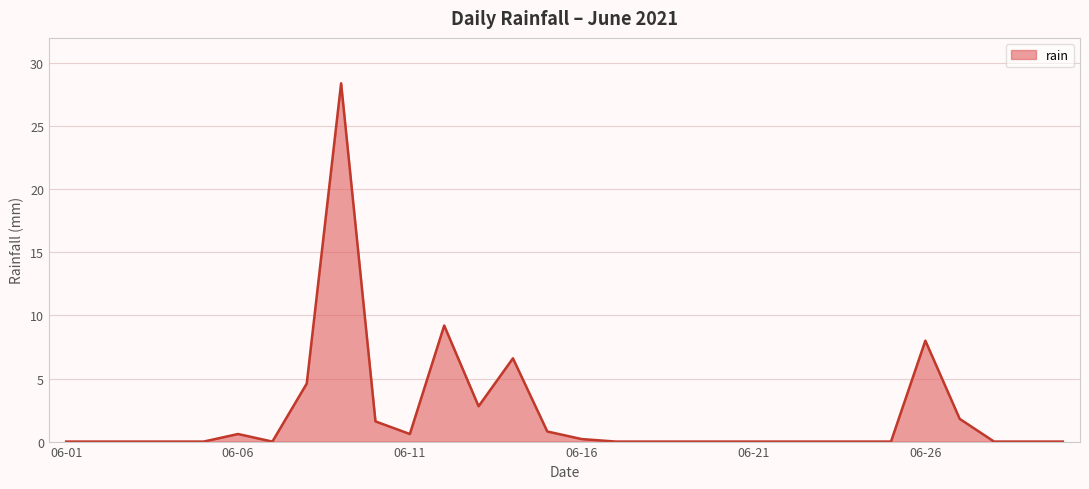

What is the greatest value displayed?

28.4